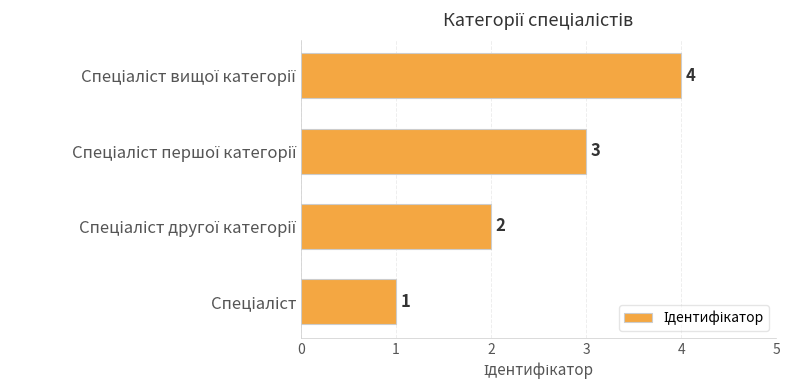

What is the greatest value displayed?

4